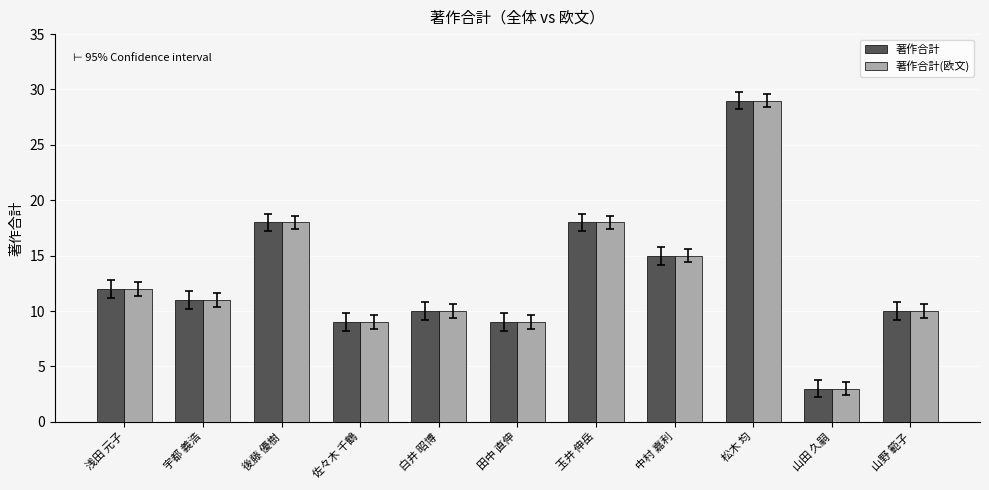

How many bars are there in total?

22